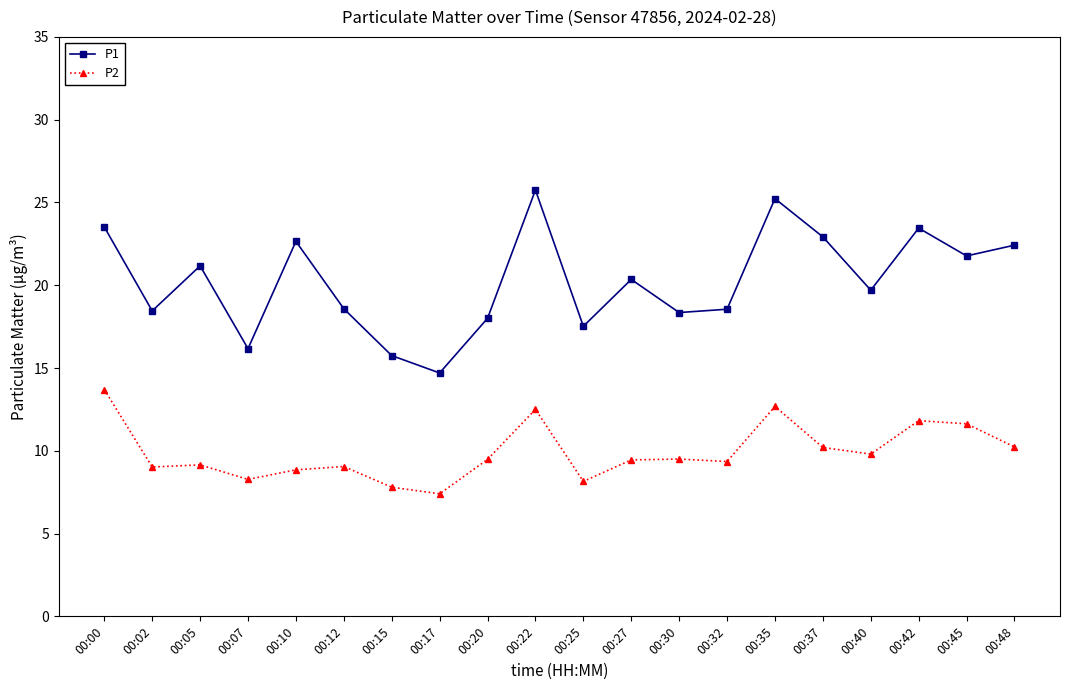

Where is the first local minimum for P1?

00:02